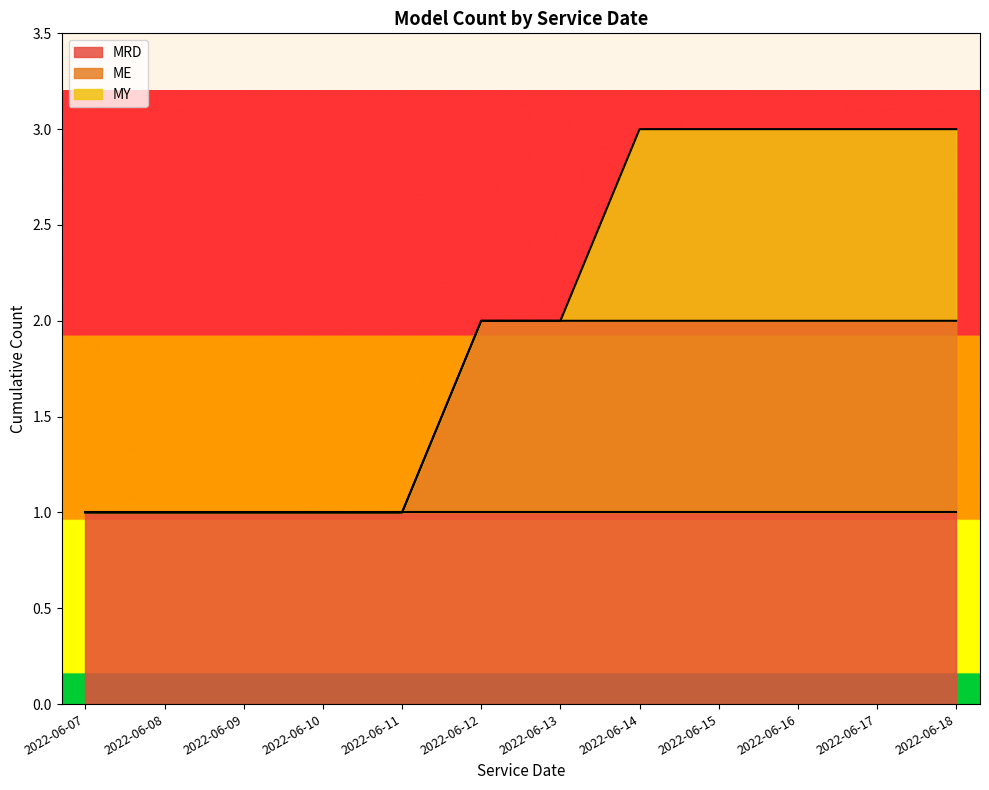

What is the total value across all series at 2022-06-12?

2